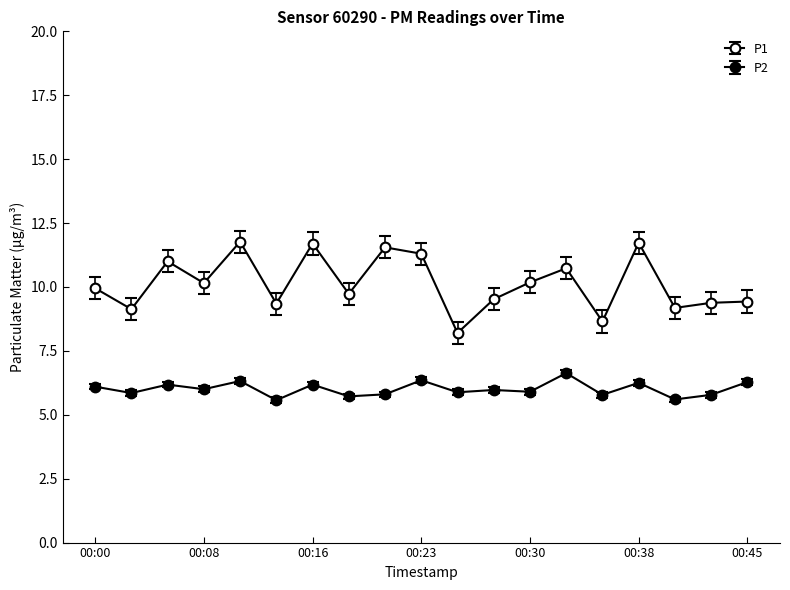

True or false: P1 and P2 cross at least once.

False